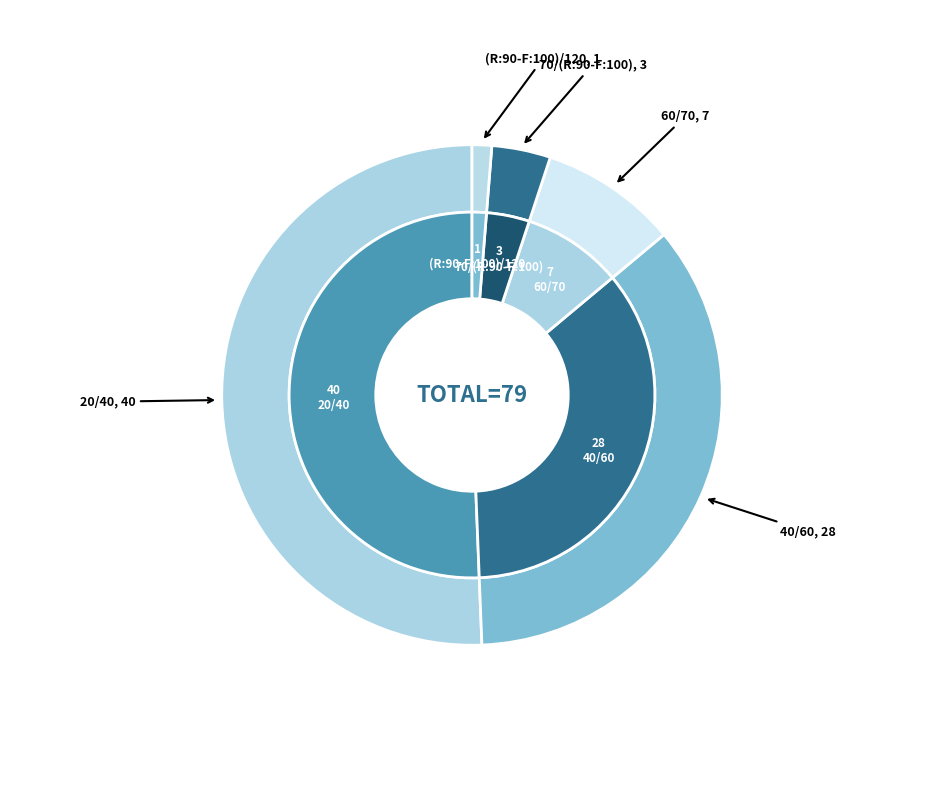

To the nearest percent, what percentage of the pie is 60/70?

9%